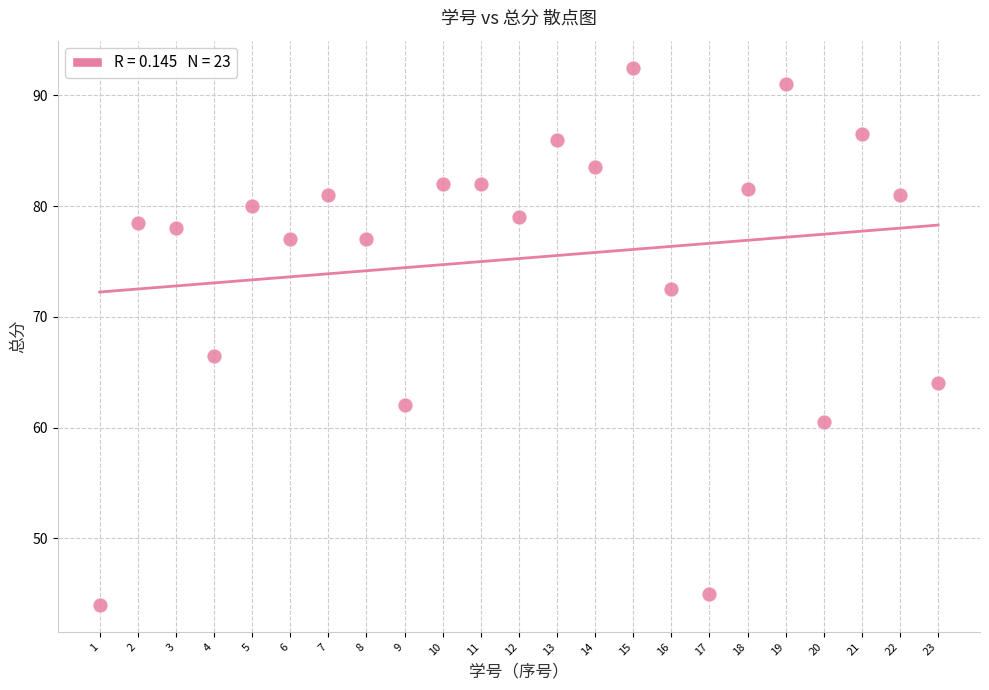

What is the range of X values (max minus min)?

22.0